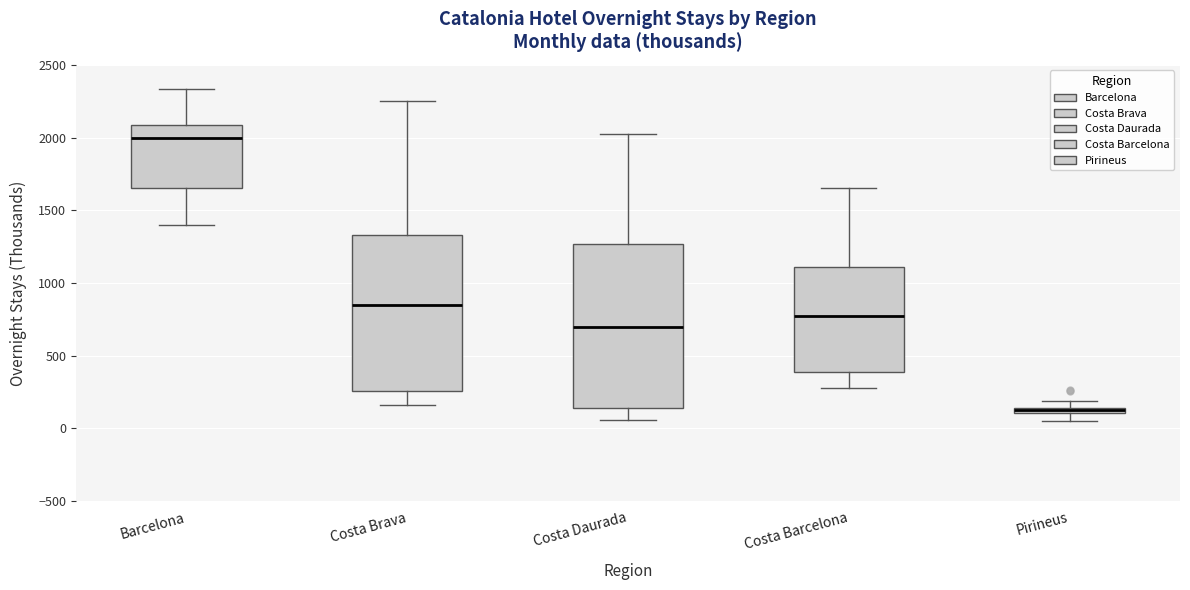

Which box has the lowest median line?

Pirineus